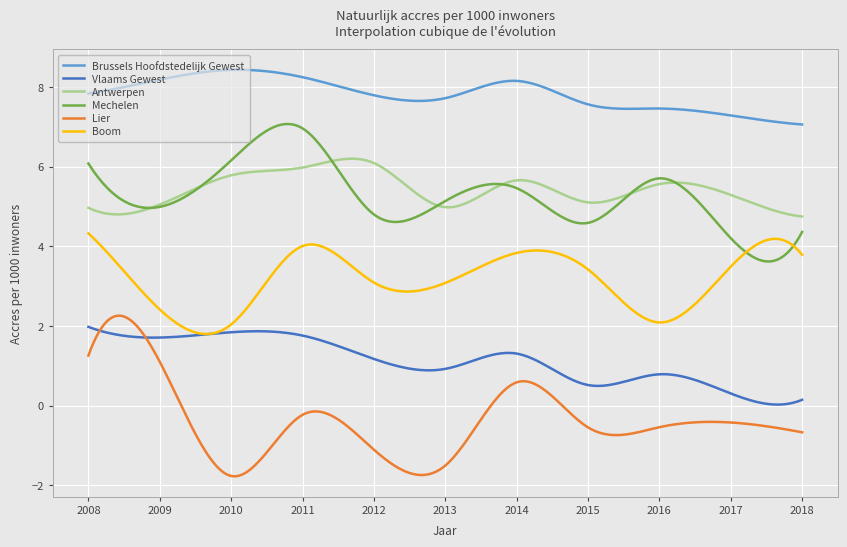

How many categories are shown in the chart?

300